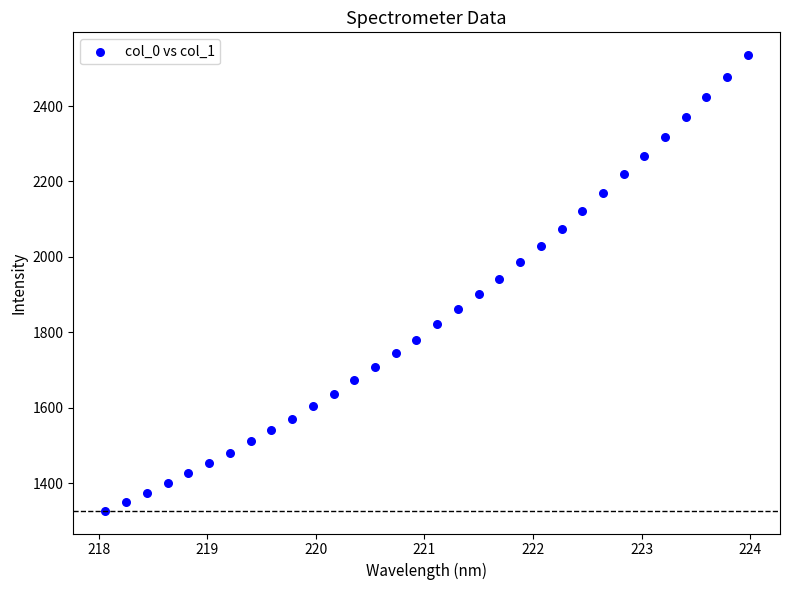

What is the range of Y values (max minus min)?

1207.9